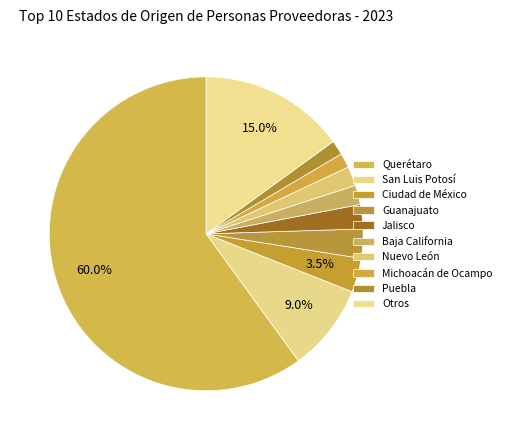

To the nearest percent, what portion does Ciudad de México represent?

4%